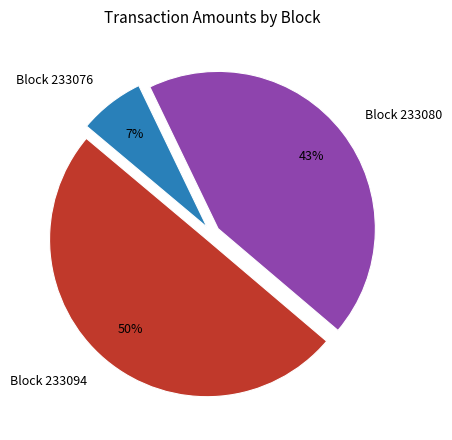

Combined, do Block 233094 and Block 233080 account for over 50%?

Yes